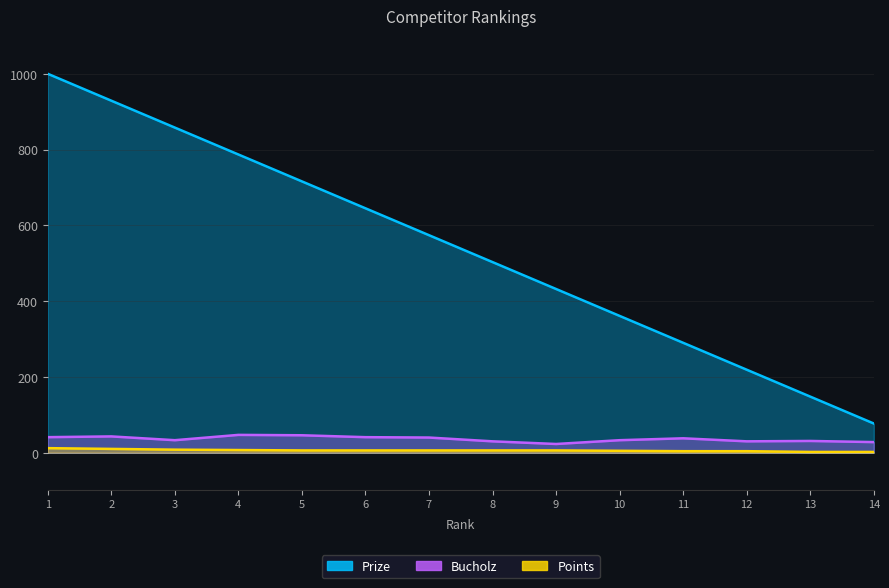

Where is Prize nearest to the value 538?

8